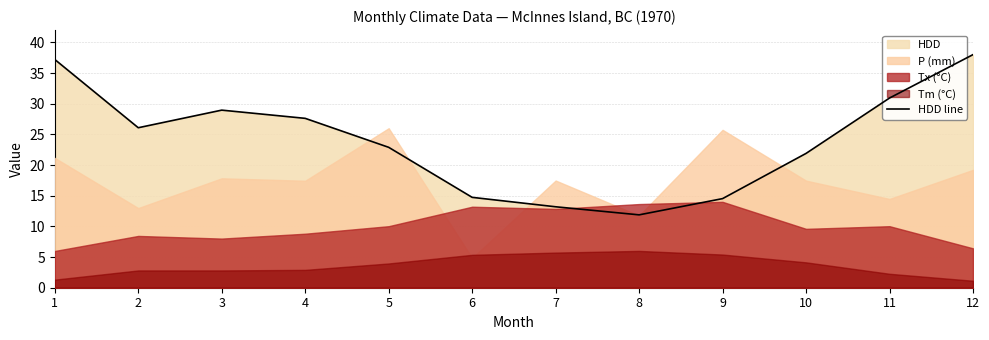

What is the greatest value displayed?

38.0